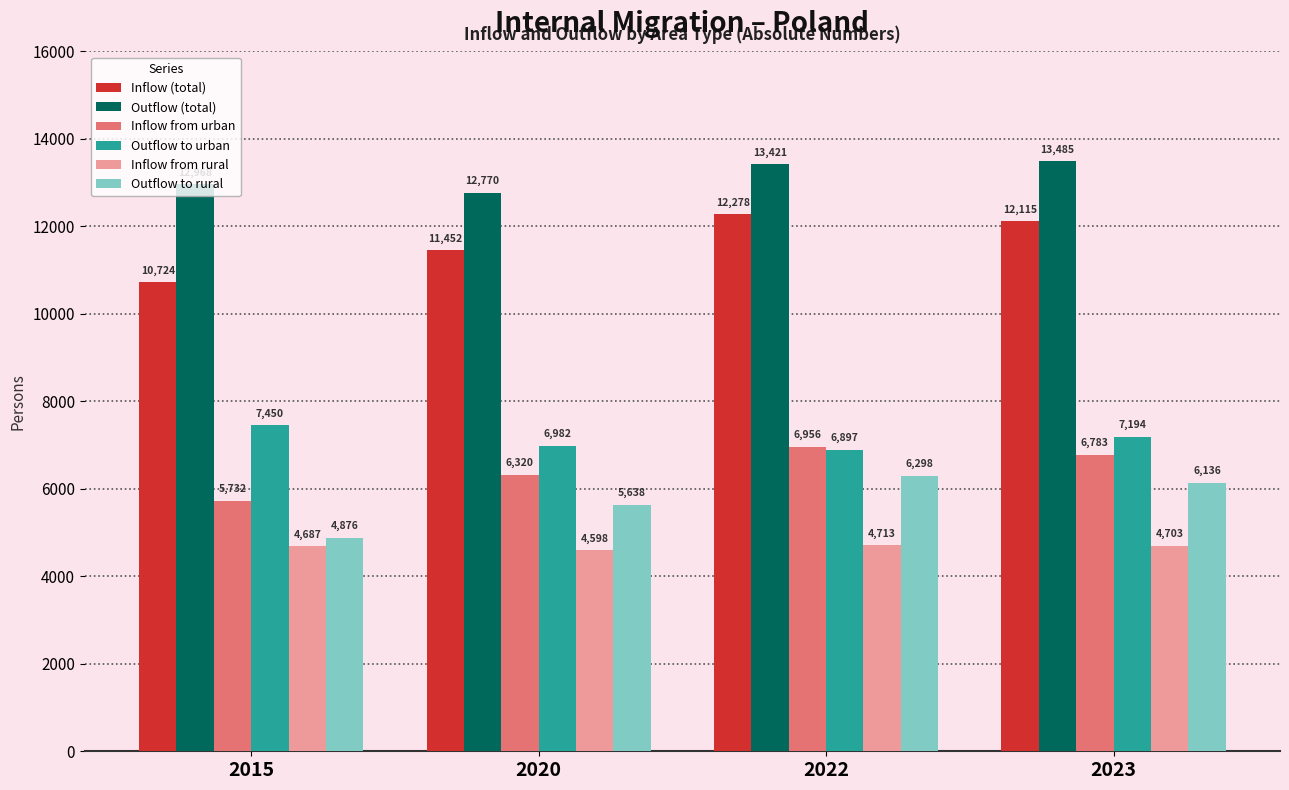

Reading right to left, extract all data points from this chart.

Inflow (total): 2023=12115	2022=12278	2020=11452	2015=10724
Outflow (total): 2023=13485	2022=13421	2020=12770	2015=12968
Inflow from urban: 2023=6783	2022=6956	2020=6320	2015=5732
Outflow to urban: 2023=7194	2022=6897	2020=6982	2015=7450
Inflow from rural: 2023=4703	2022=4713	2020=4598	2015=4687
Outflow to rural: 2023=6136	2022=6298	2020=5638	2015=4876